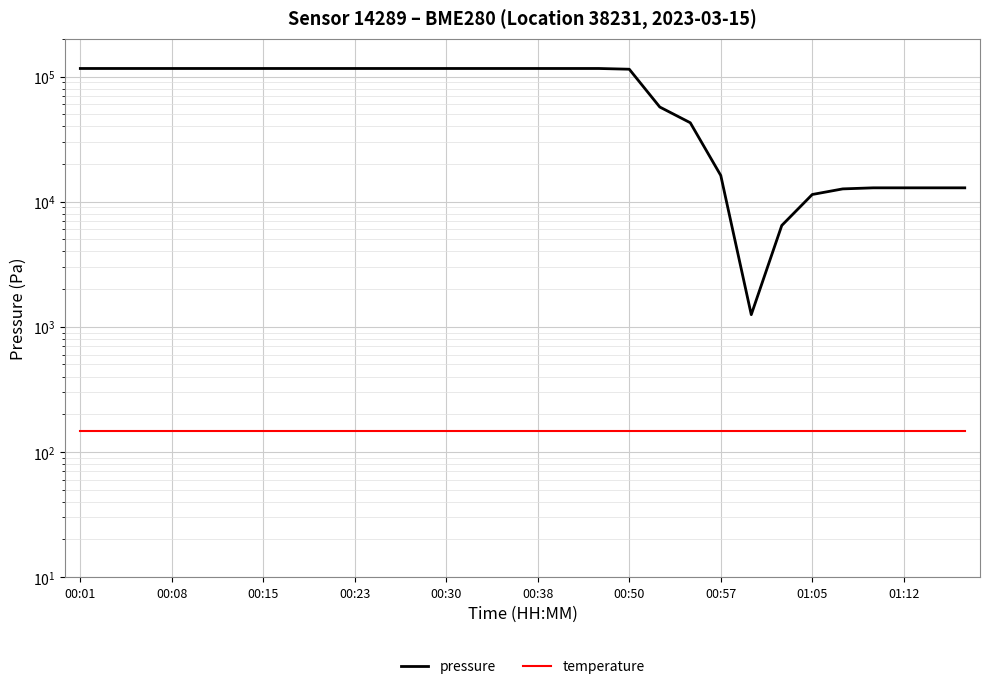

True or false: pressure and temperature cross at least once.

False